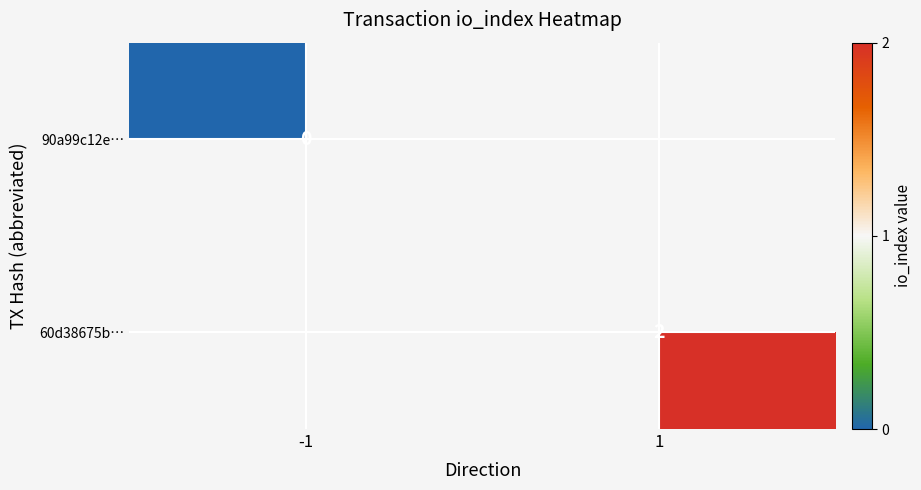

Is the value of 90a99c12e… at -1 greater than the value of 60d38675b… at 1?

No